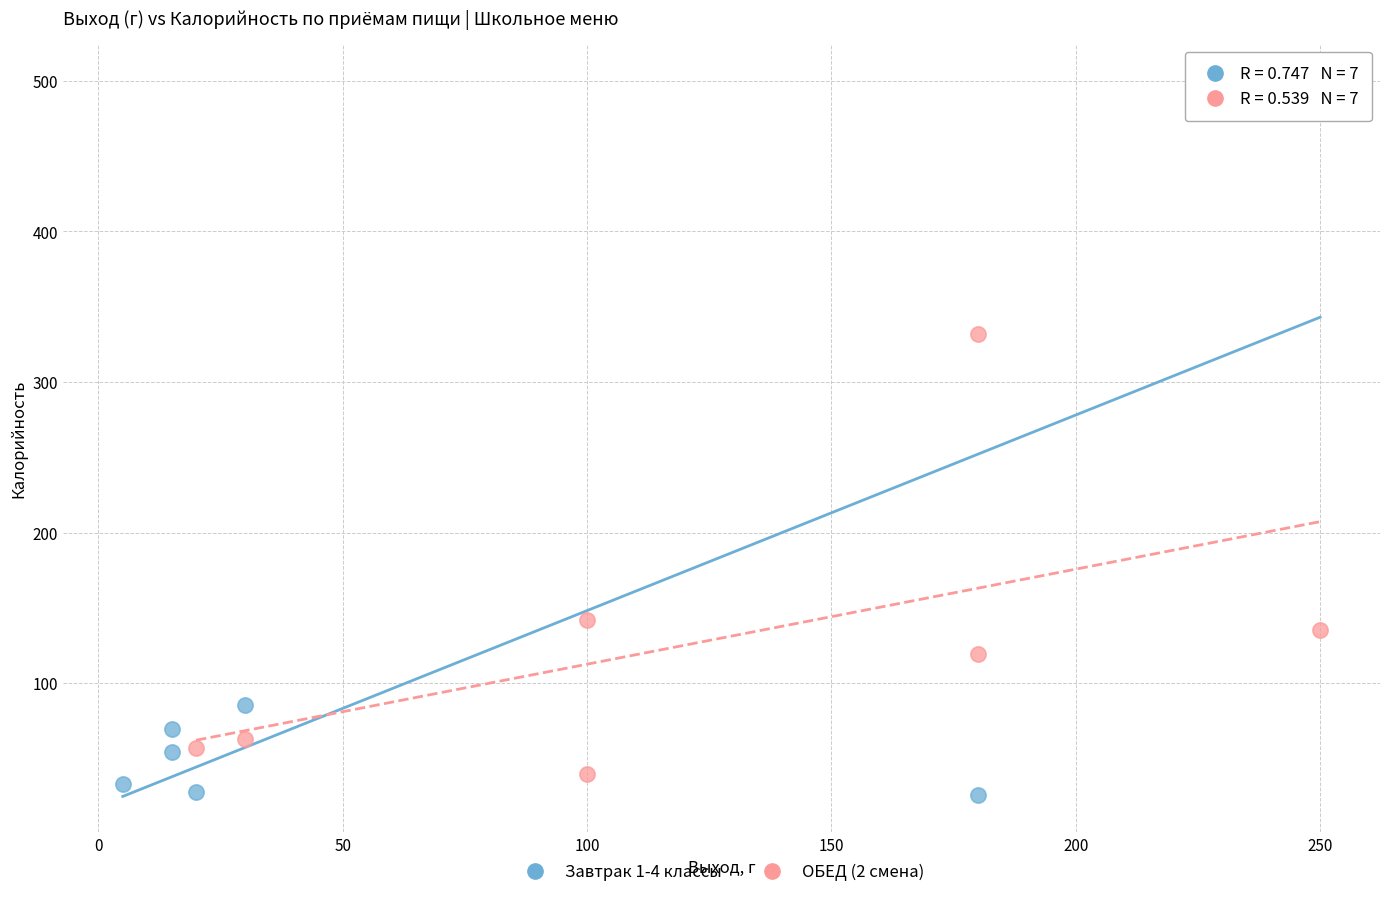

Which series has the largest Y range (max minus min)?

Завтрак 1-4 классы